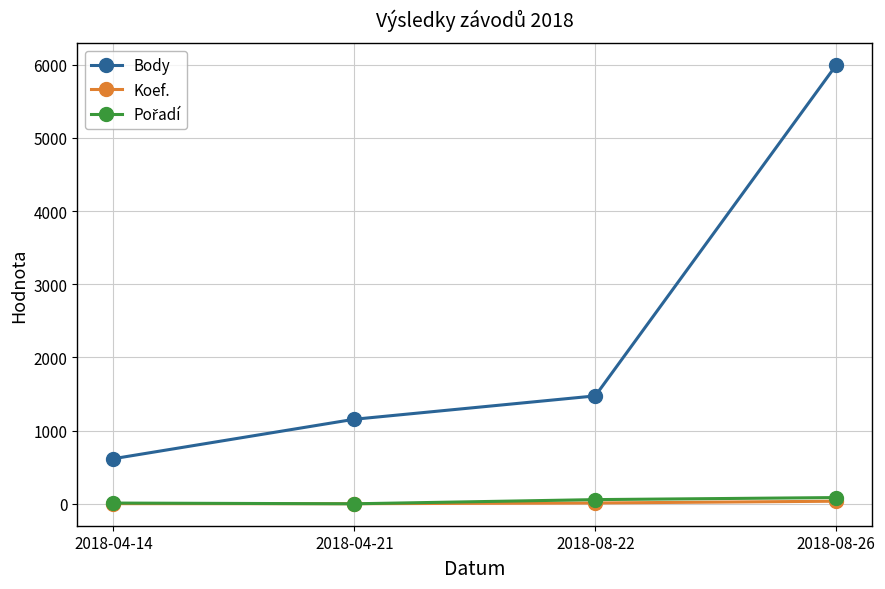

The value of Body at 2018-08-22 is 877. True or false?

False